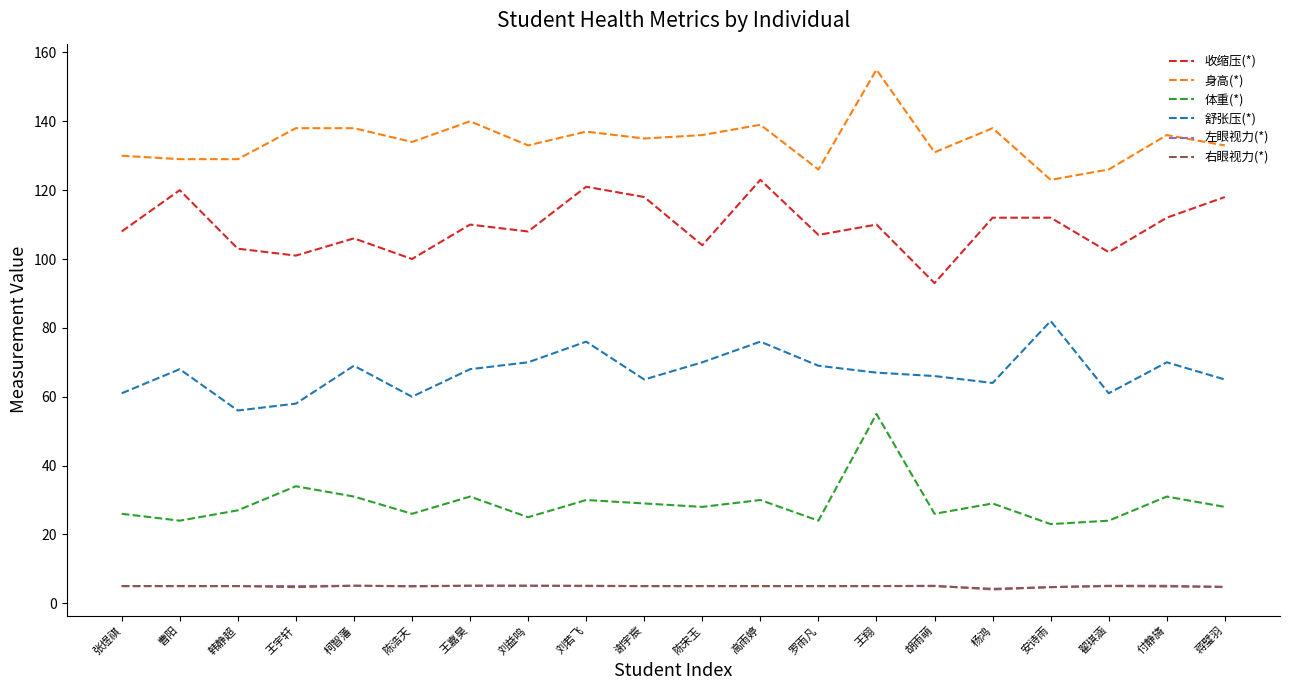

True or false: 体重(*) and 右眼视力(*) cross at least once.

False